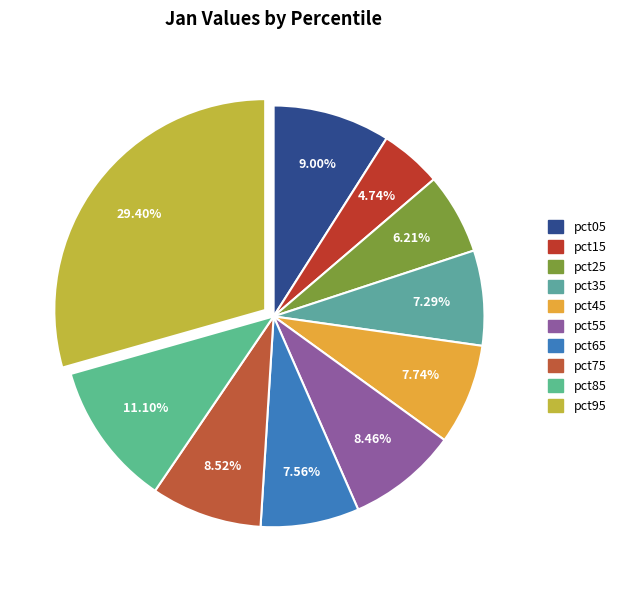

Rank the categories by value from lowest to highest.

pct15, pct25, pct35, pct65, pct45, pct55, pct75, pct05, pct85, pct95